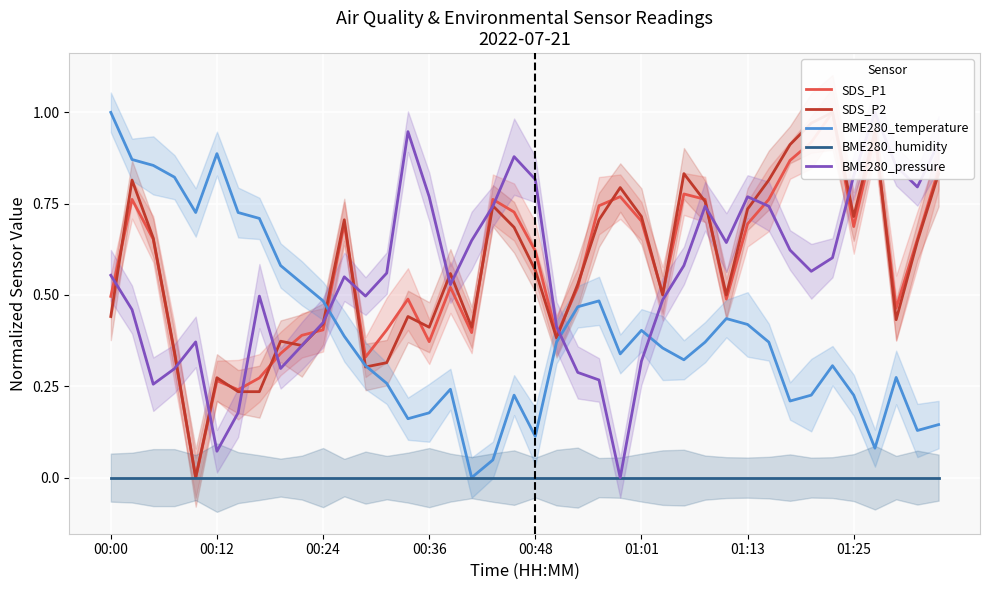

What is the highest value of the SDS_P2 series?

1.0